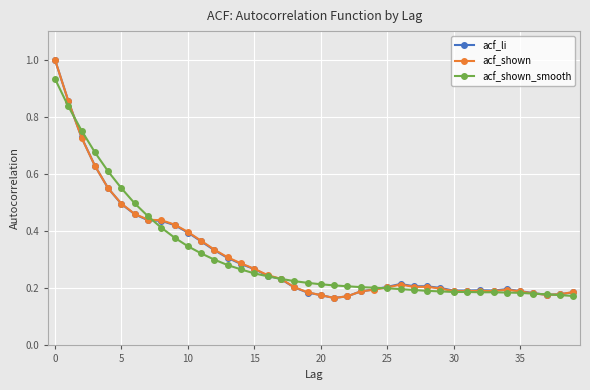

How many categories are shown in the chart?

40